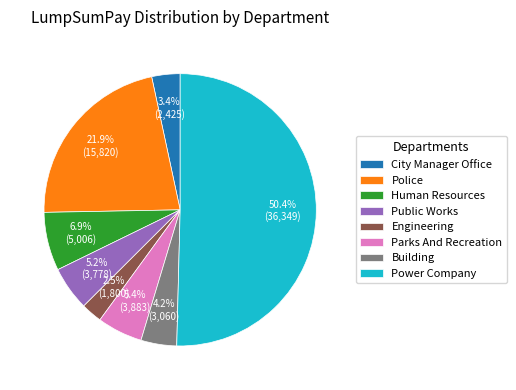

What is the smallest slice in the pie chart?

Engineering